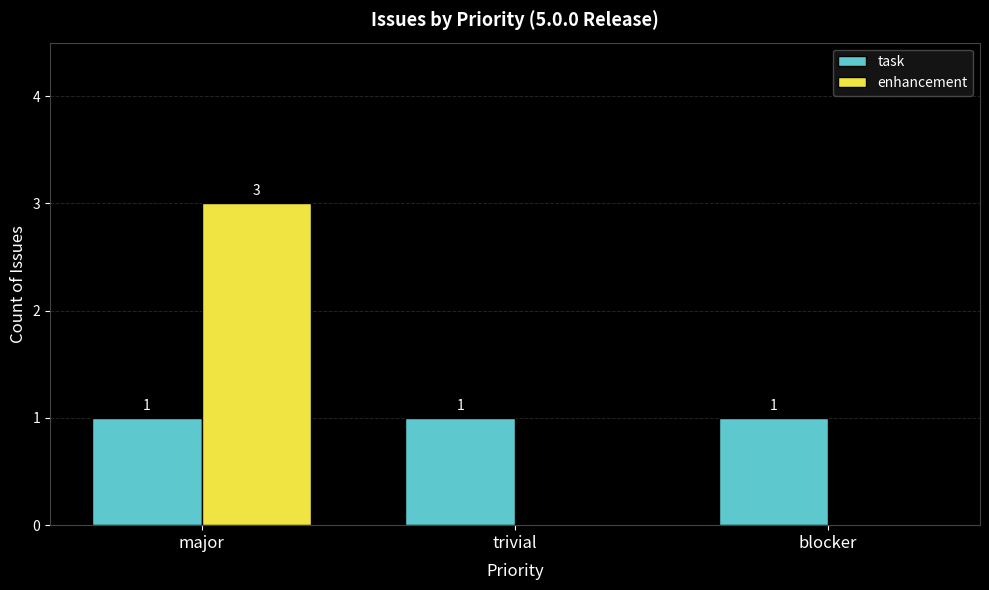

What is the sum of all enhancement values?

3